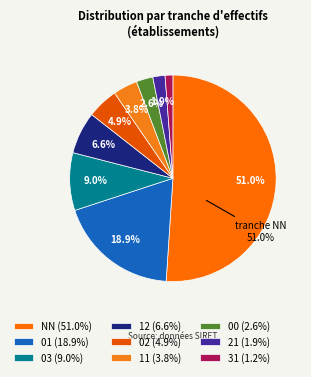

Is 12 the majority of the pie?

No